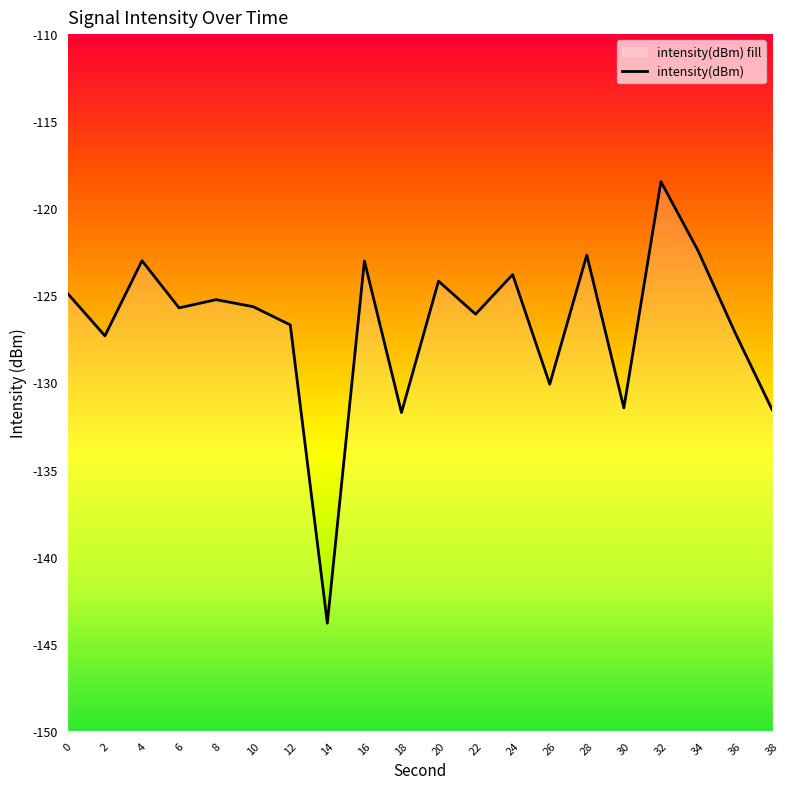

The value at 24 is -123.8. True or false?

True